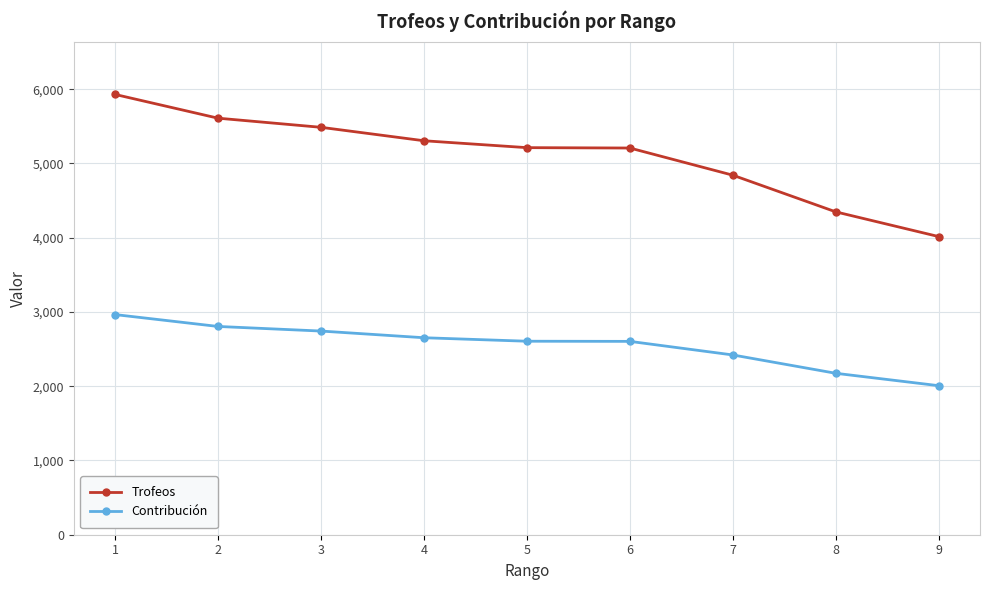

What is the difference between the second highest and minimum values in the Trofeos series?

1595